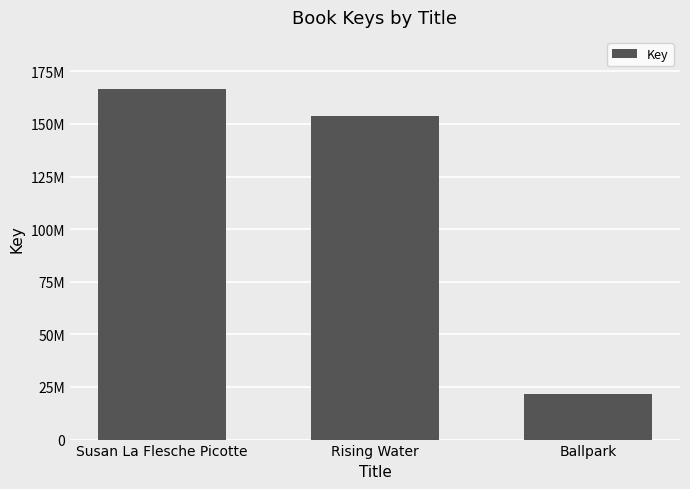

List the labels in order of value, largest first.

Susan La Flesche Picotte, Rising Water, Ballpark